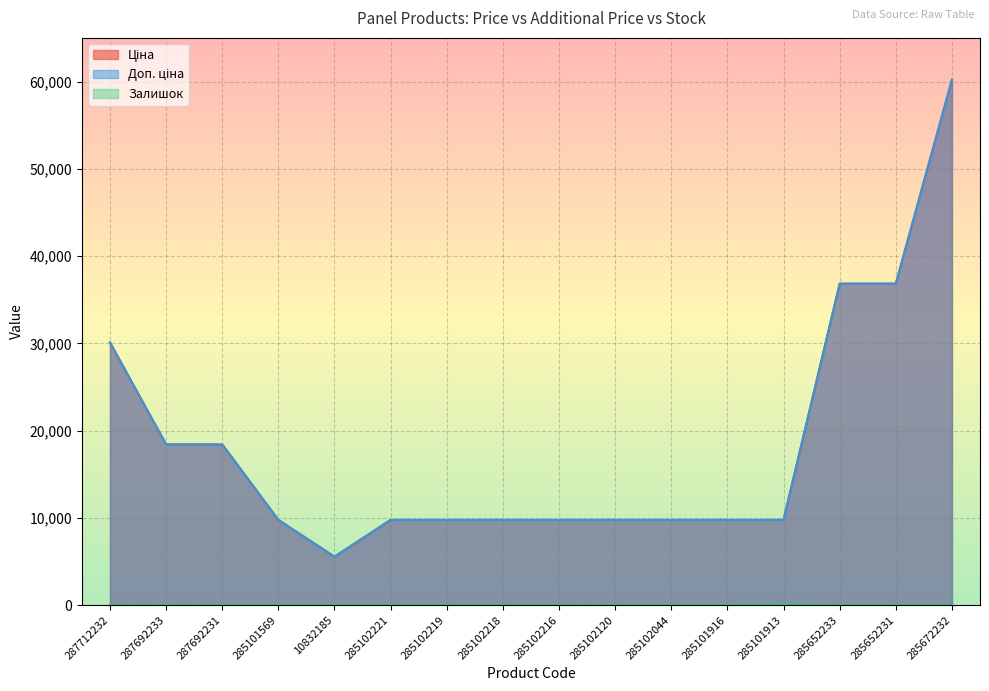

True or false: Залишок and Ціна intersect in this chart.

False